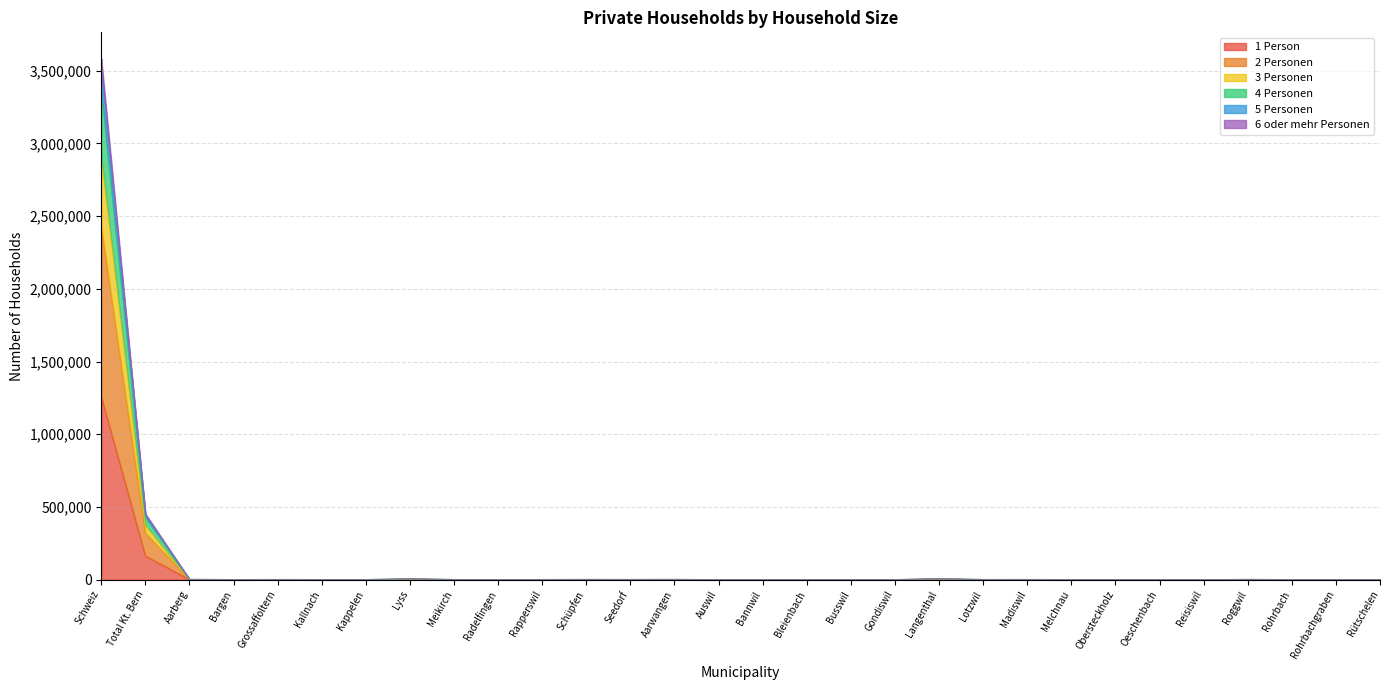

What is the greatest value displayed?

3584789